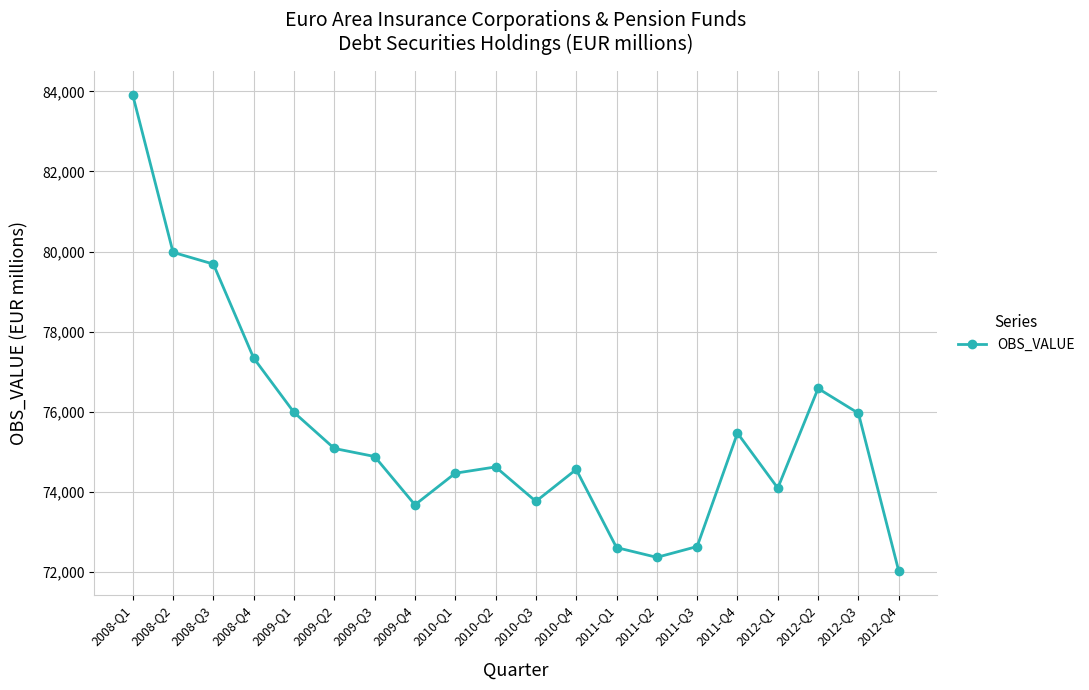

Between 2010-Q2 and 2008-Q4, which is larger?

2008-Q4